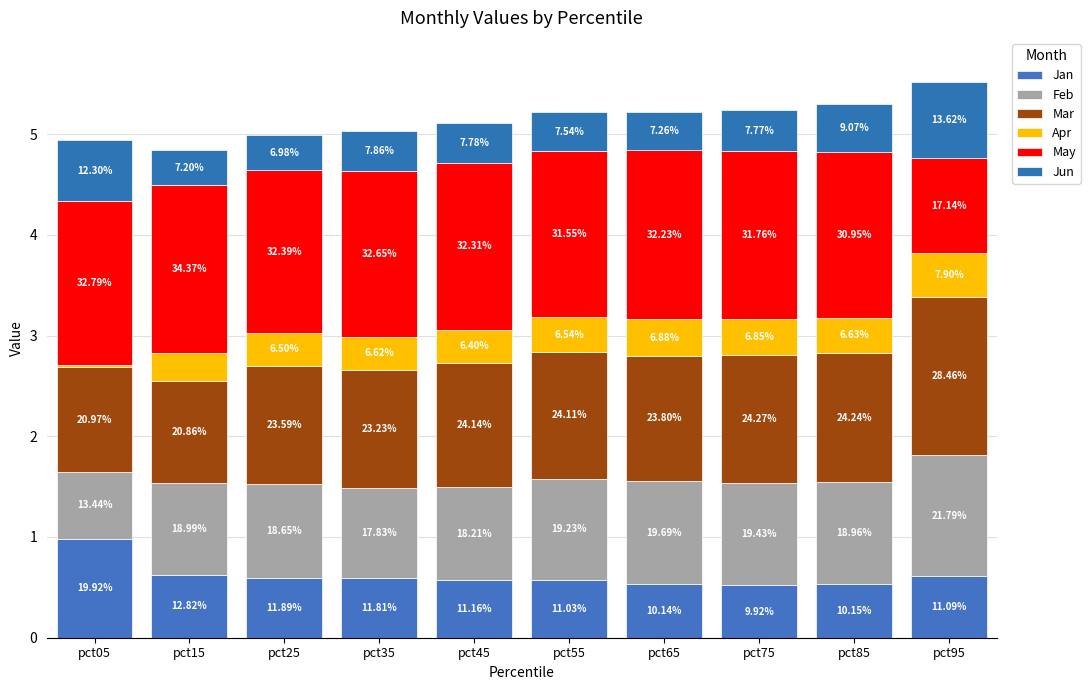

Which series has the largest range (max minus min)?

May